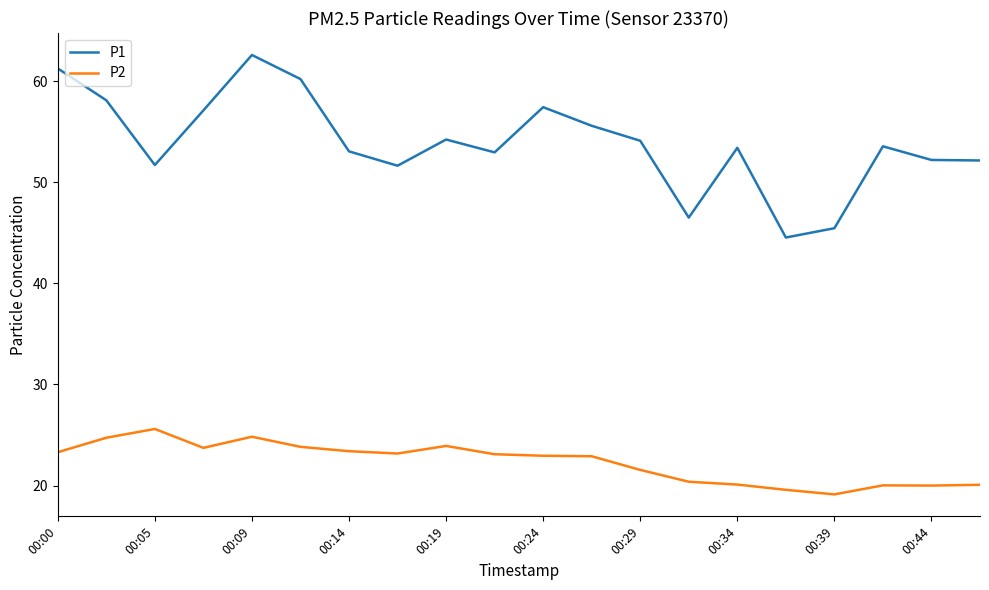

Which series has the largest total across all categories?

P1